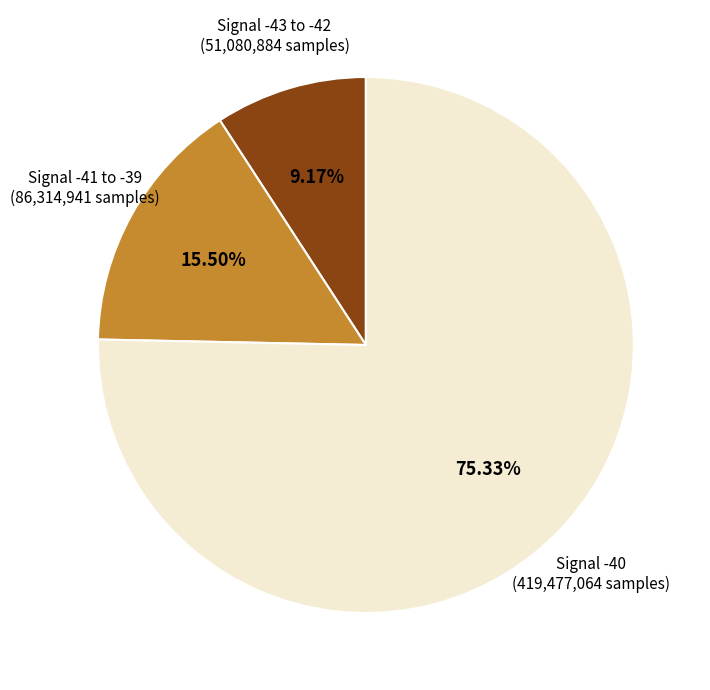

Does any single category account for the majority?

Yes